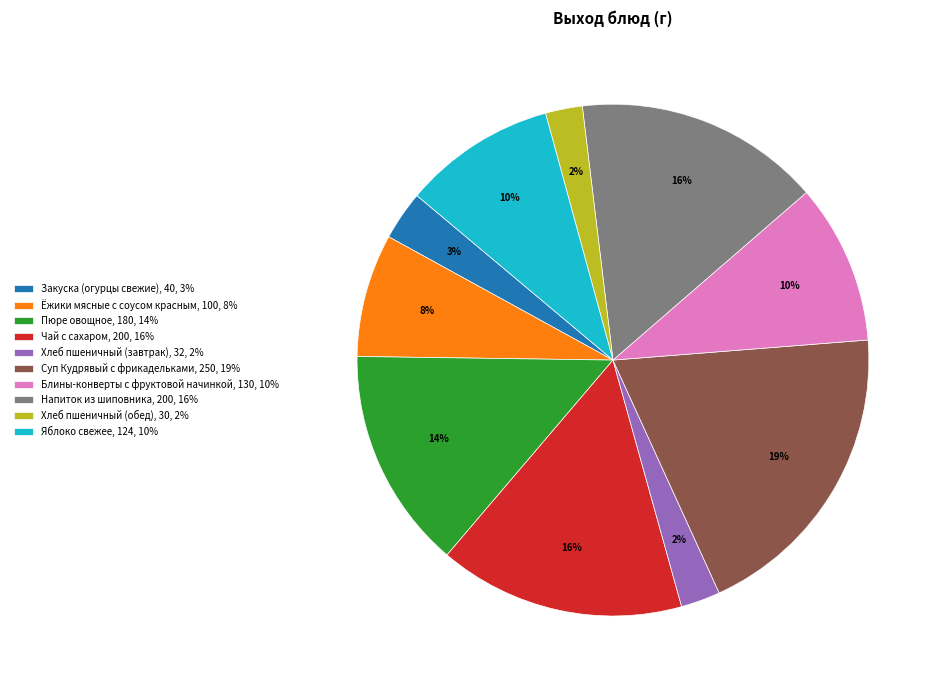

Which has a higher value, Суп Кудрявый с фрикадельками or Хлеб пшеничный (обед)?

Суп Кудрявый с фрикадельками